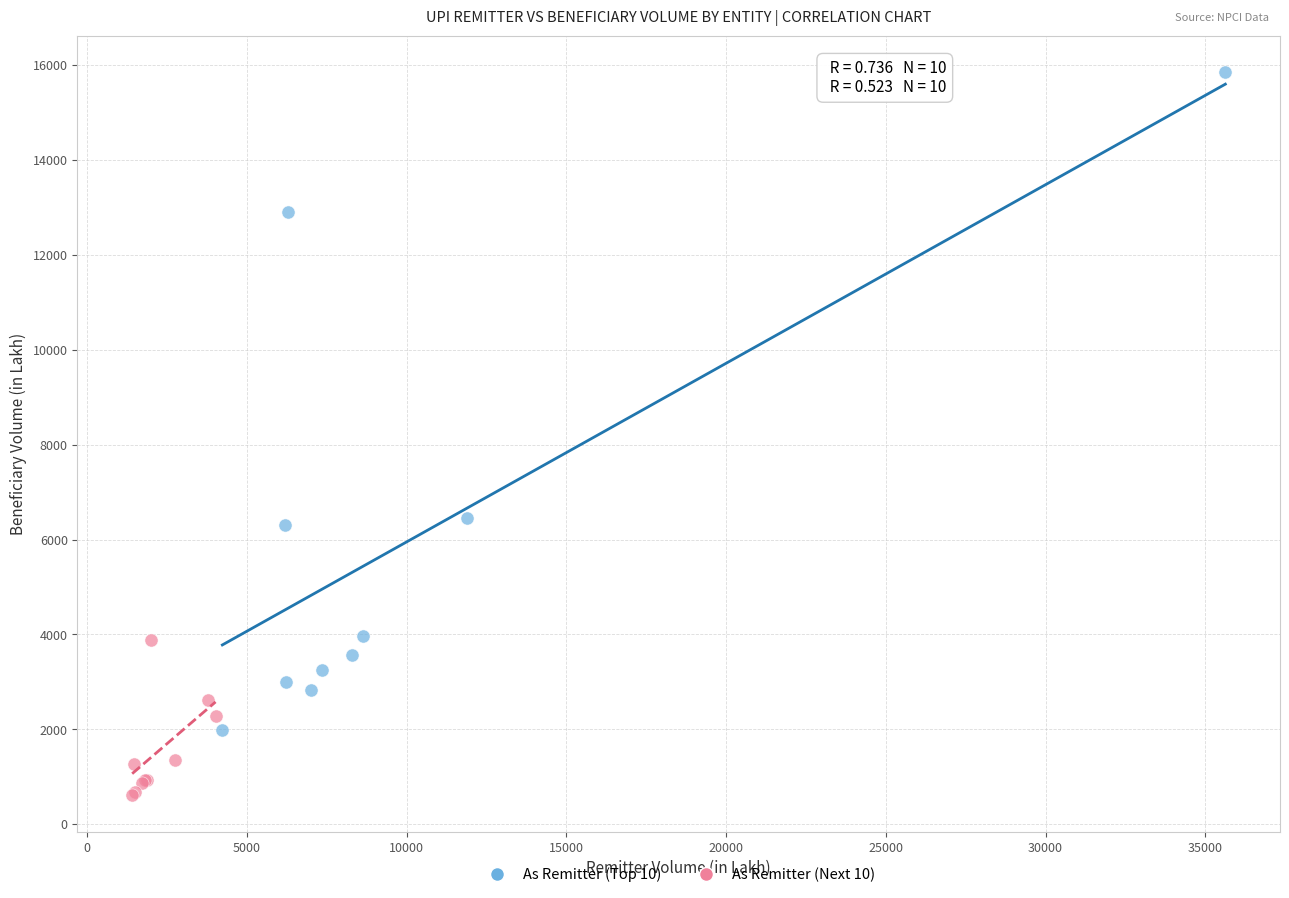

Which series reaches the minimum Y coordinate?

As Remitter (Next 10)